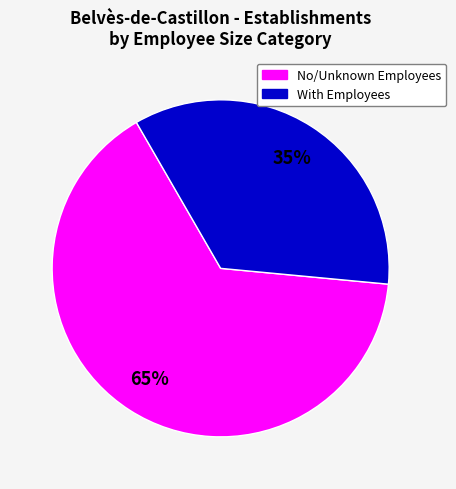

Is there a majority slice in this chart?

Yes